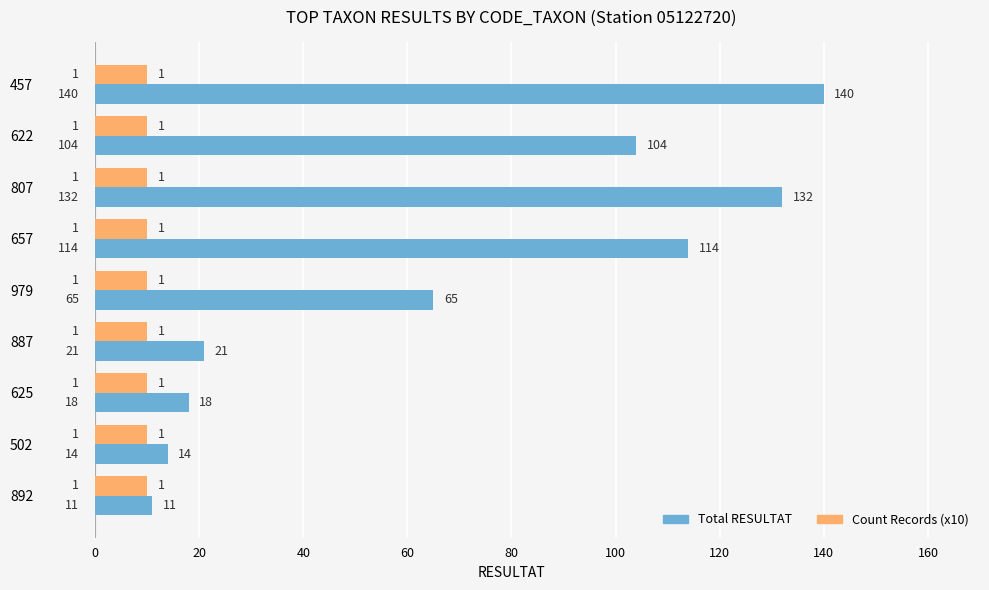

What is the difference between the maximum and second lowest values in the Total RESULTAT series?

126